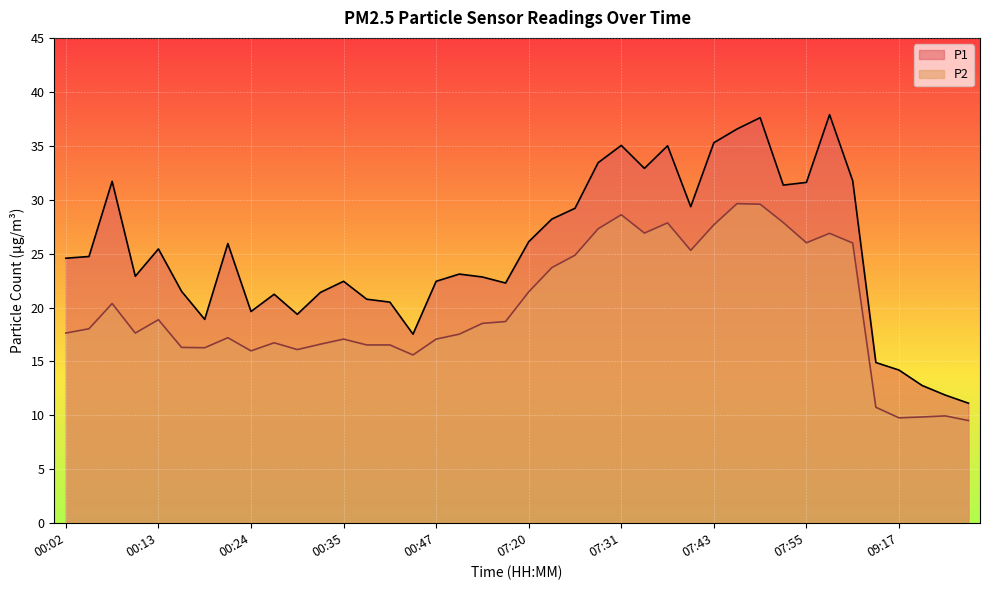

At which category is the sum across all series the highest?

07:49